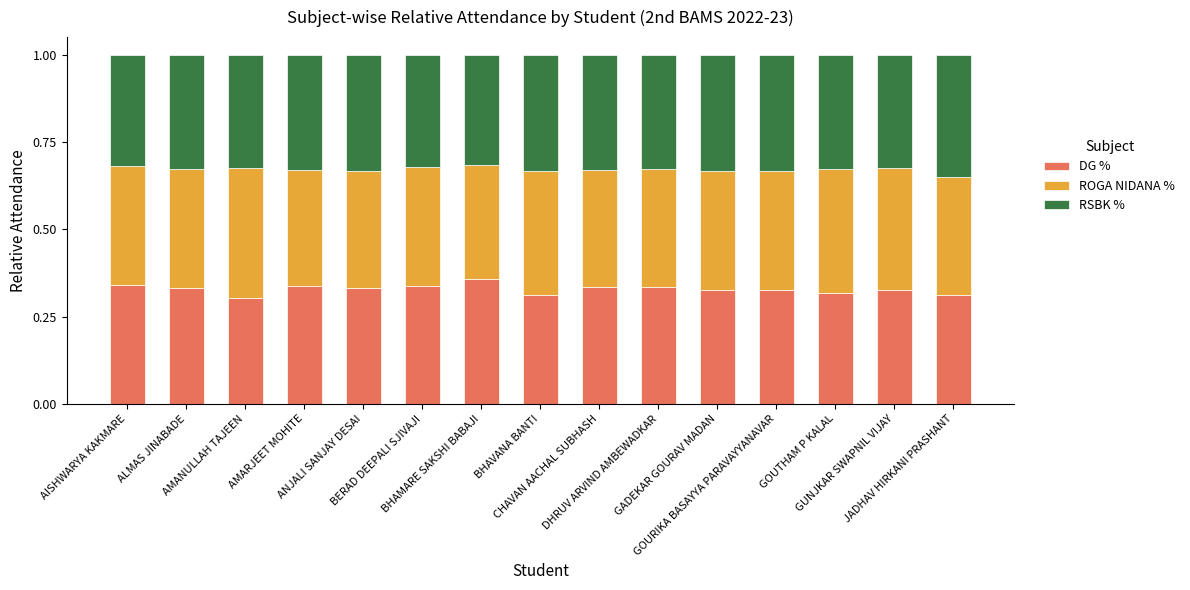

Are the bars grouped side by side (vs. stacked)?

No